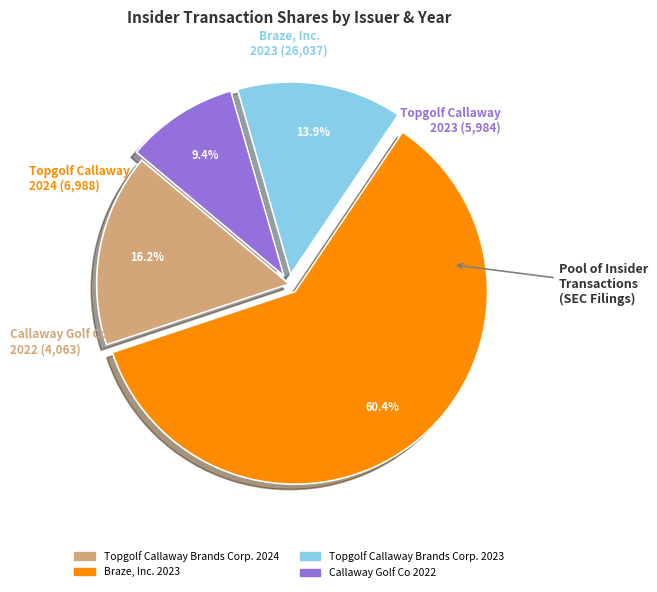

What is the majority slice?

Braze, Inc. 2023